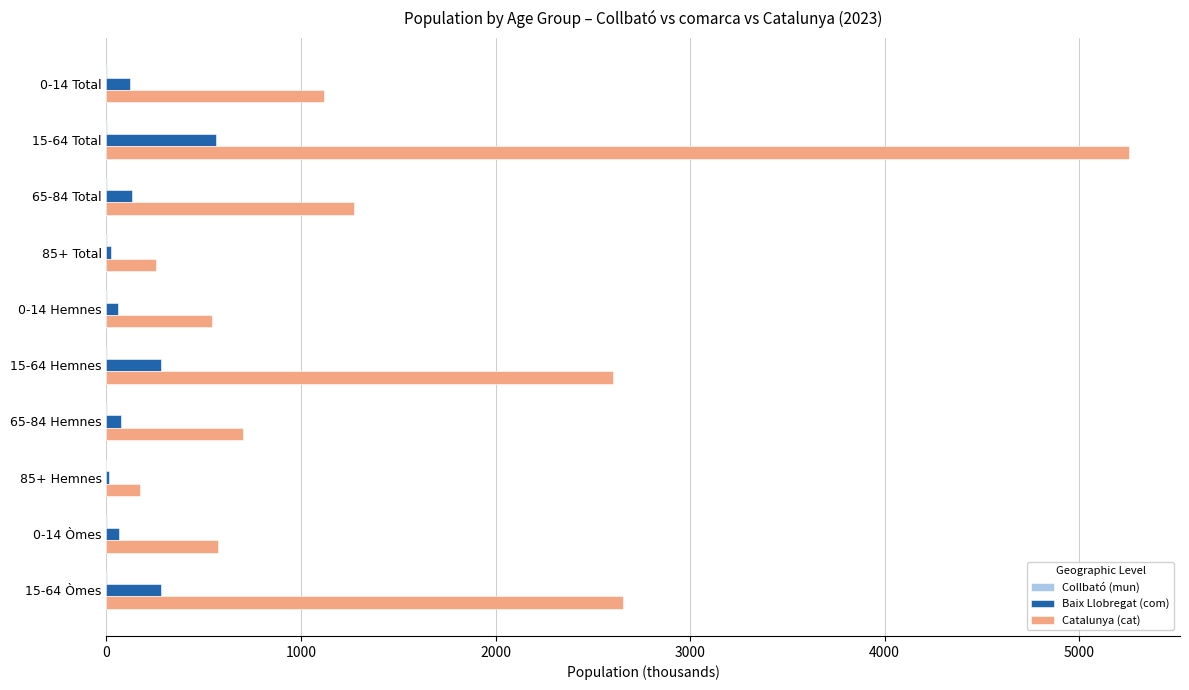

Which series has the largest total across all categories?

Catalunya (cat)